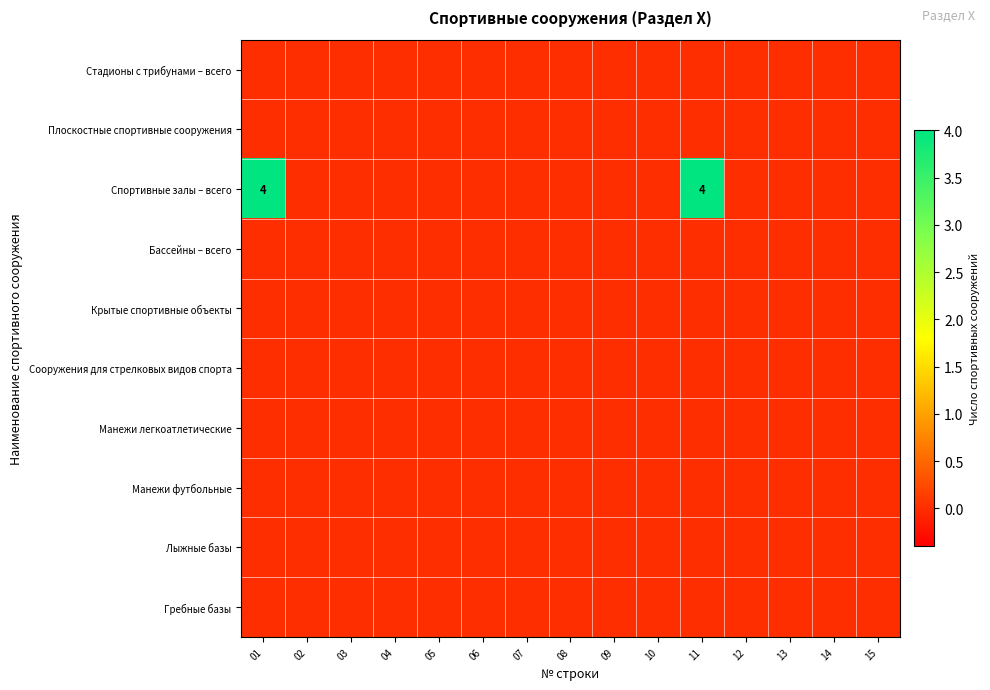

Between 01 and 13, which series saw the biggest shift?

Спортивные залы – всего